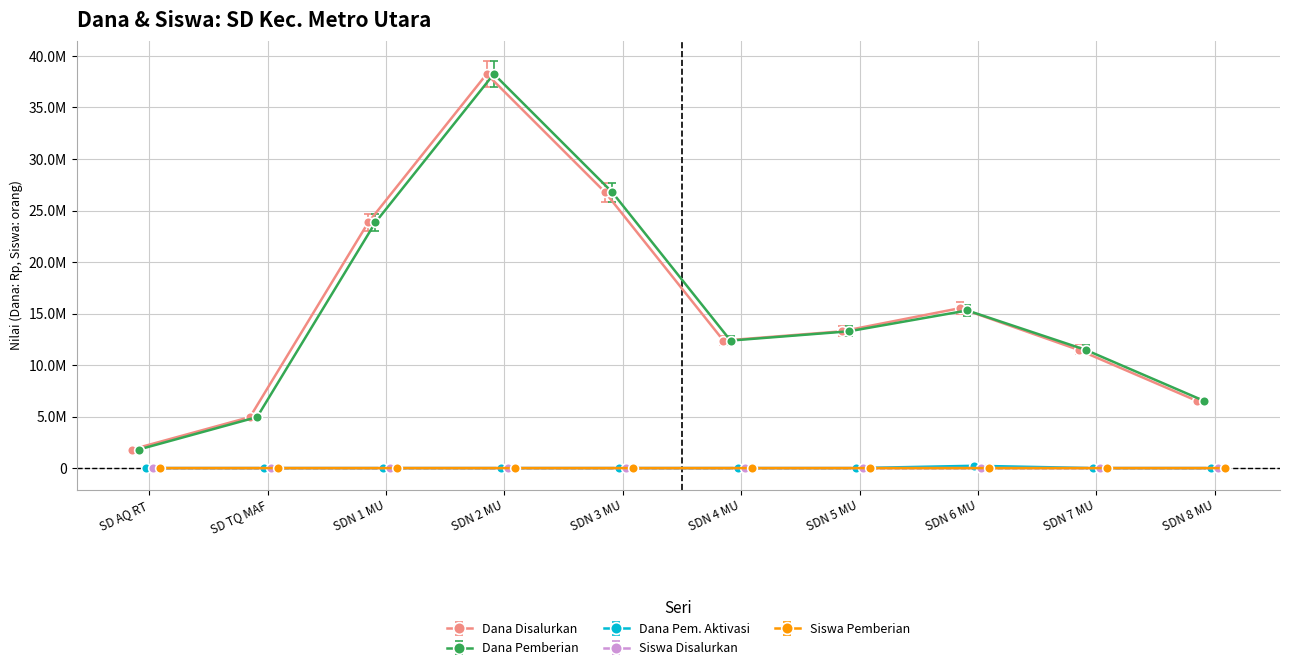

What is the maximum value for Siswa Disalurkan?

91.0